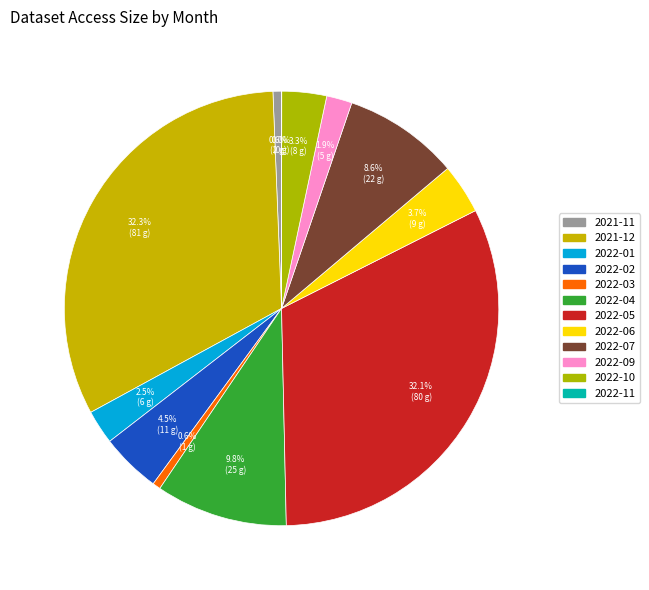

To the nearest percent, what percentage of the pie is 2022-09?

2%